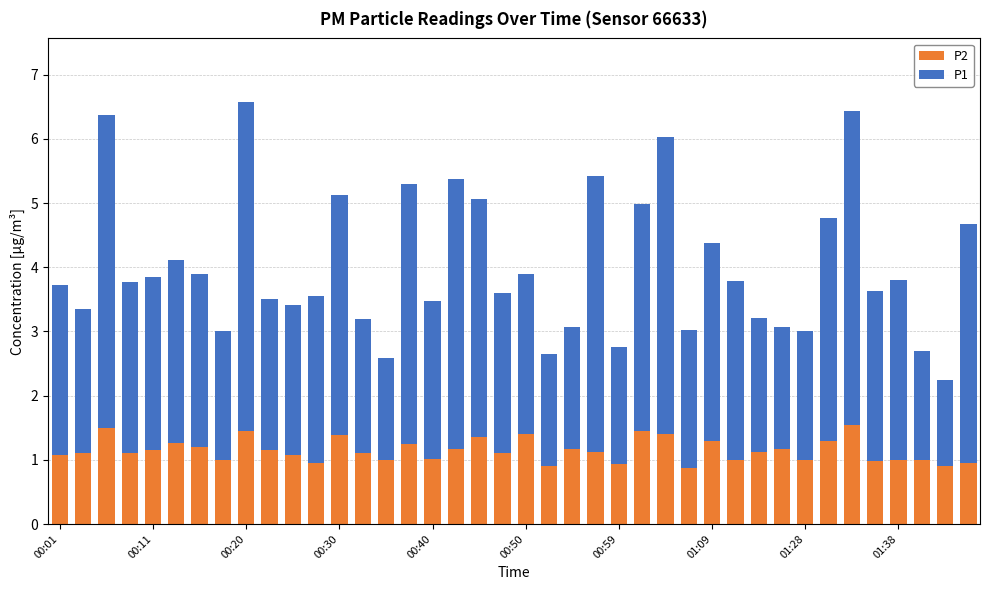

What is the difference between the maximum and minimum values in the P2 series?

0.7